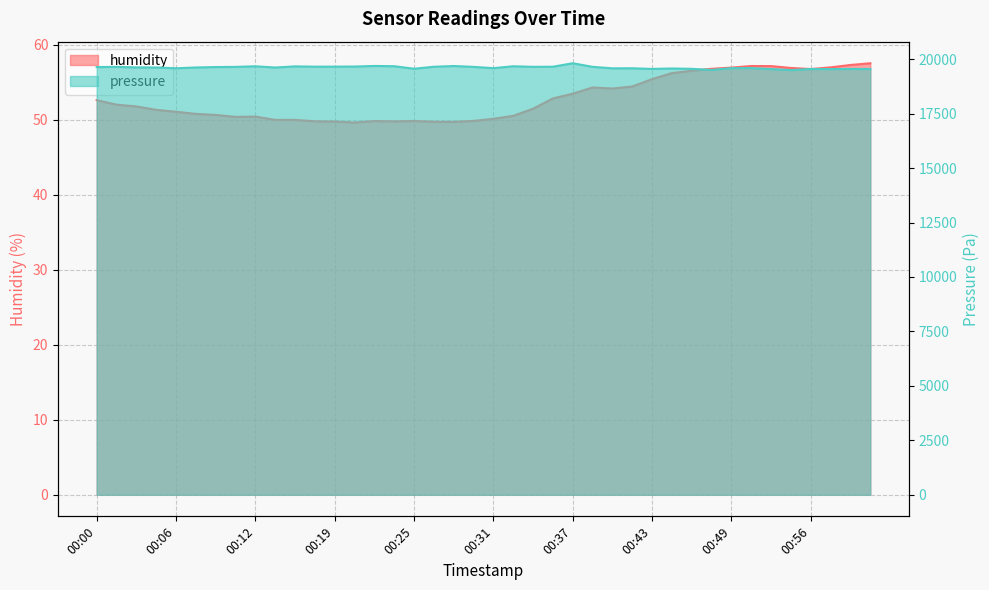

At which category is the sum across all series the highest?

00:37